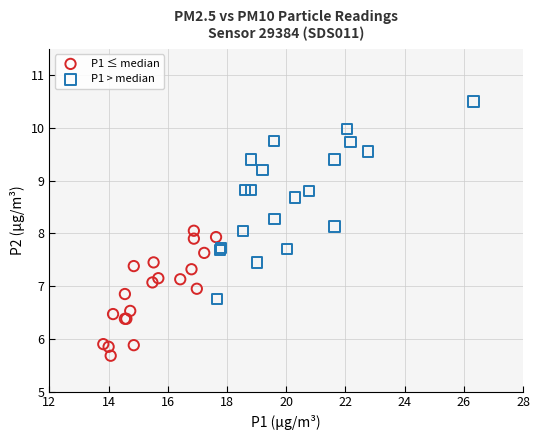

Which series contains the lowest Y value?

P1 ≤ median